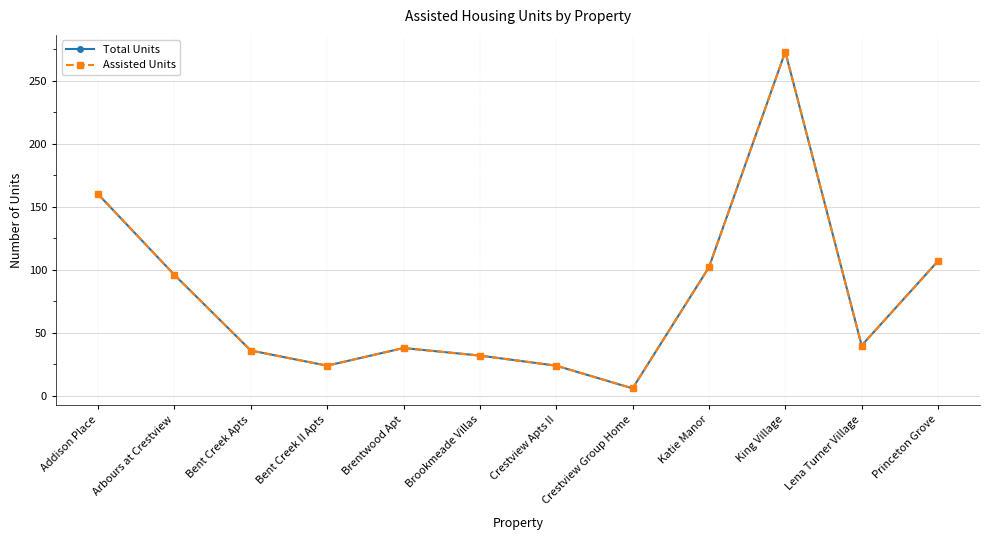

True or false: Total Units has more than 1 interior local peaks.

True